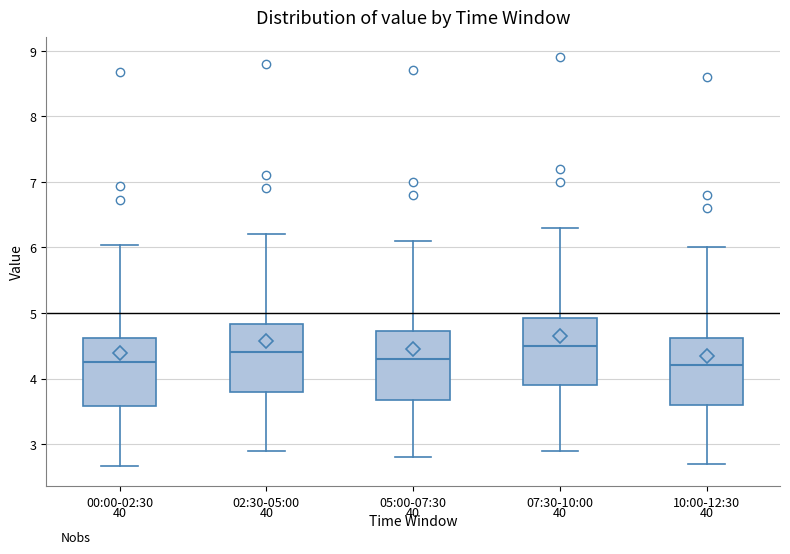

Reading left to right, transcribe this box plot: for each box, give where its median line is, the range the box spans, and where its two whiskers end, as read against the y-axis. The values are not printed on the chart, so give them approximately, as read against the axis.

00:00-02:30: median 4.3, box 3.6 to 4.6, whiskers 2.7 to 6.0
02:30-05:00: median 4.4, box 3.8 to 4.8, whiskers 2.9 to 6.2
05:00-07:30: median 4.3, box 3.7 to 4.7, whiskers 2.8 to 6.1
07:30-10:00: median 4.5, box 3.9 to 4.9, whiskers 2.9 to 6.3
10:00-12:30: median 4.2, box 3.6 to 4.6, whiskers 2.7 to 6.0